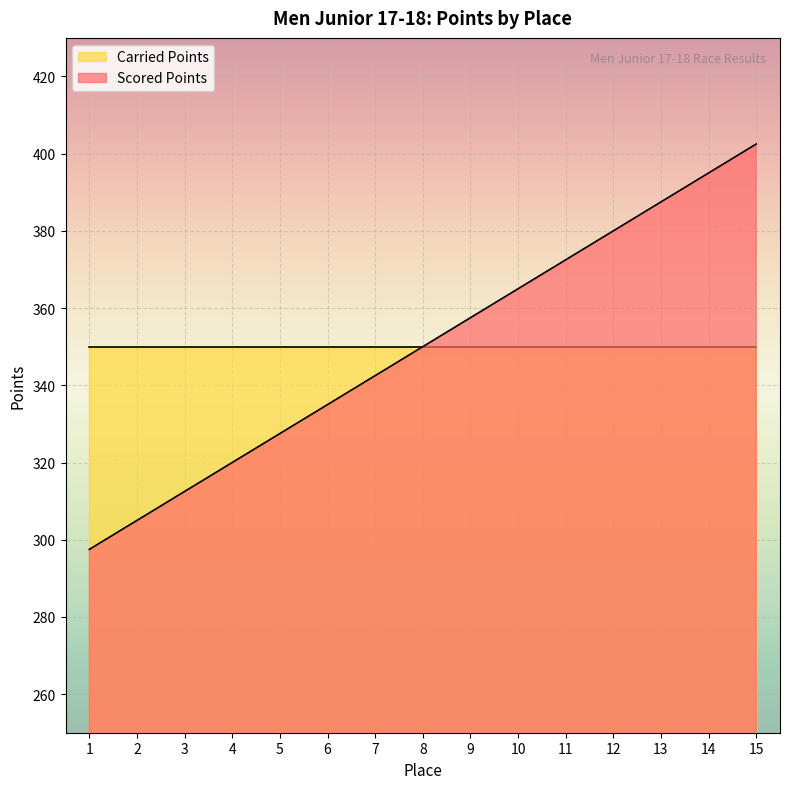

Rank the categories by value from lowest to highest.

1, 2, 3, 4, 5, 6, 7, 8, 9, 10, 11, 12, 13, 14, 15